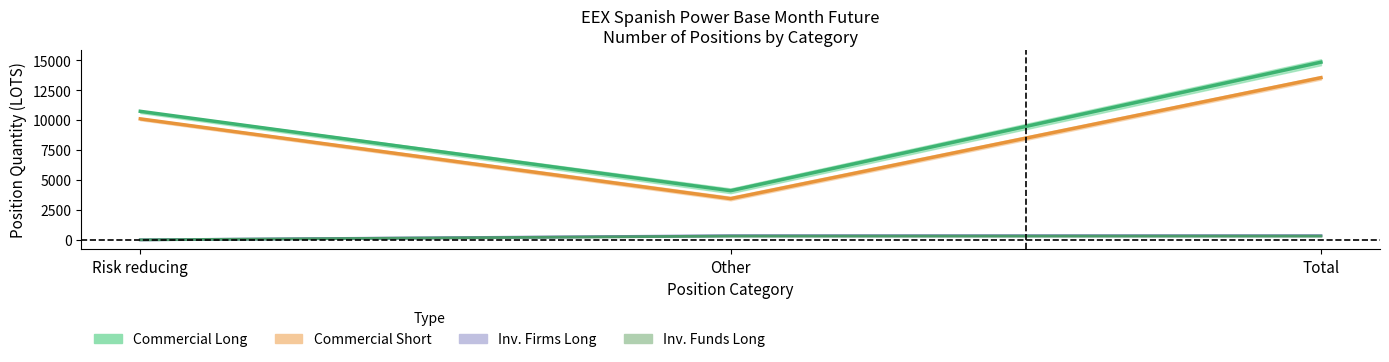

What is the difference between the maximum and minimum values in the Commercial Long series?

10744.0